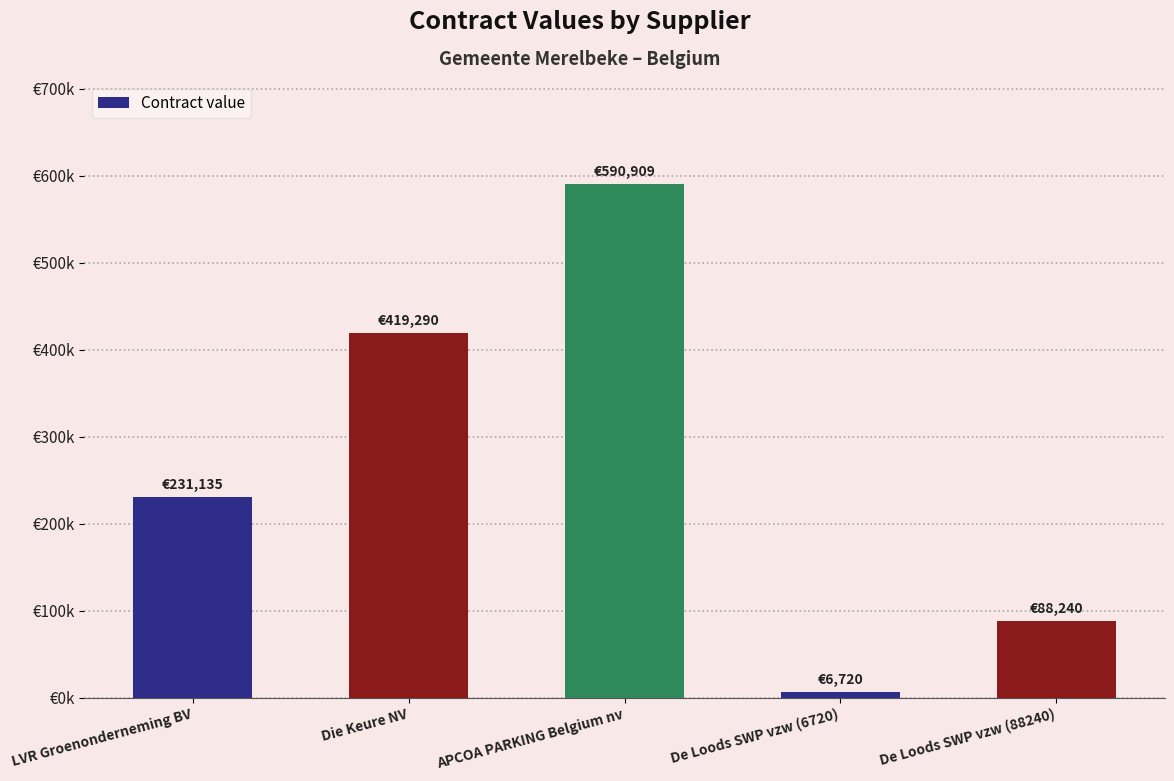

What is the label of the 2nd bar from the right?

De Loods SWP vzw (6720)